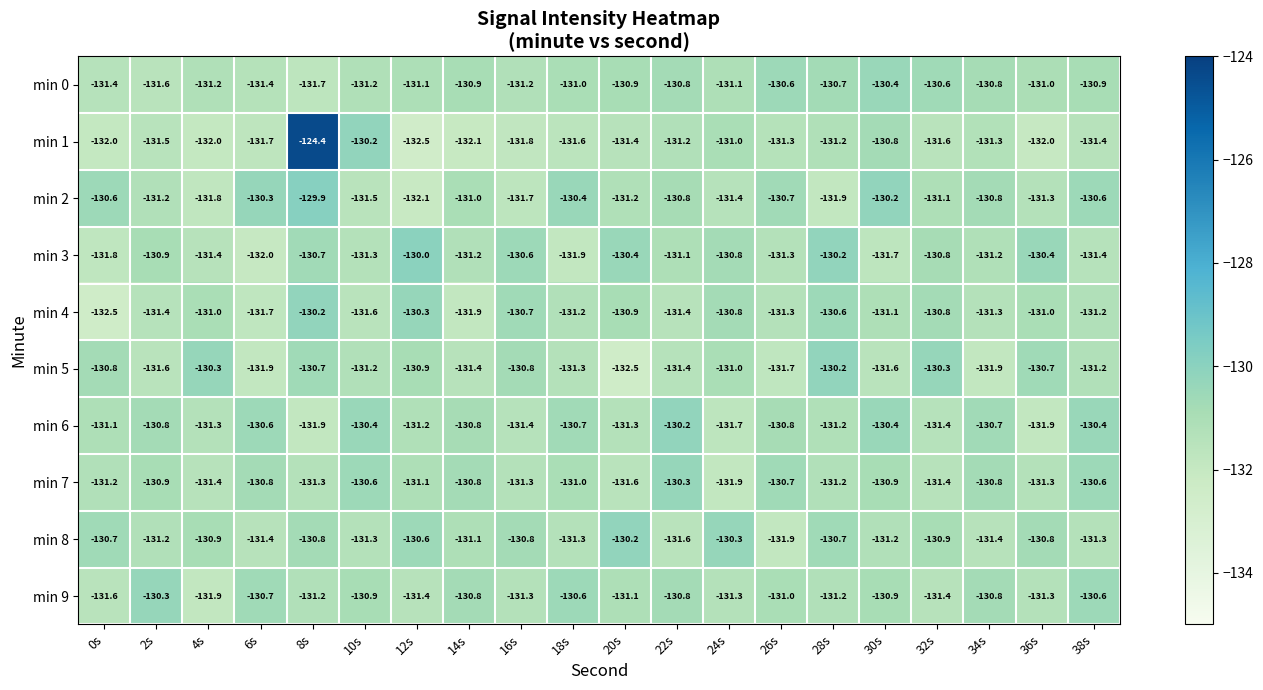

Count the number of categories in the chart.

20